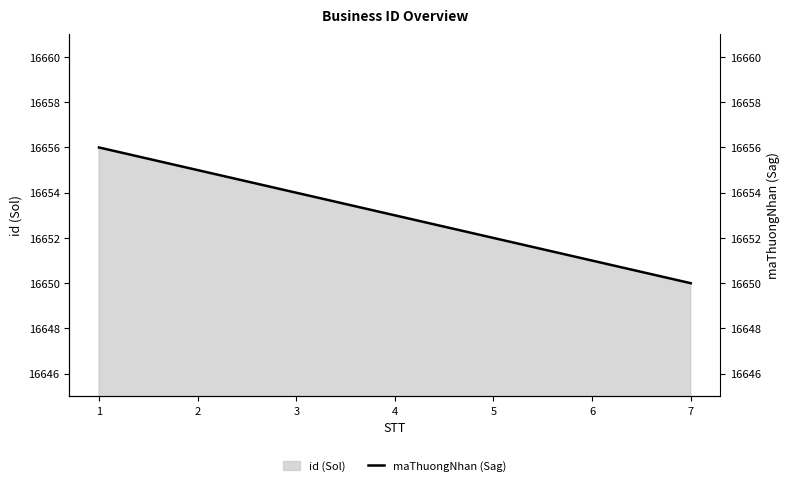

Where does the data first go above 16653?

1